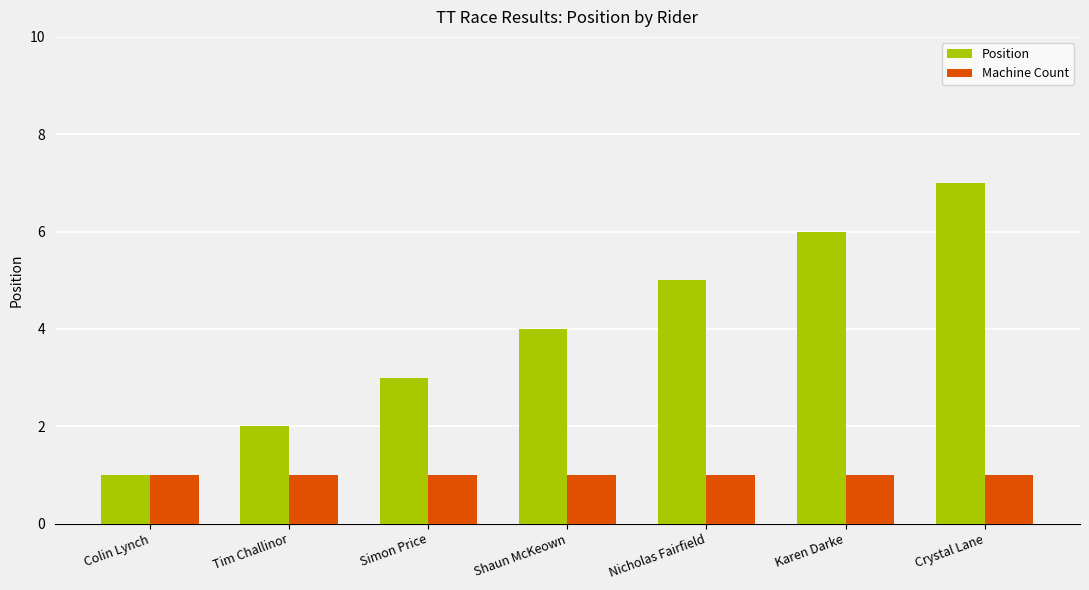

What is the sum of all Position values?

28